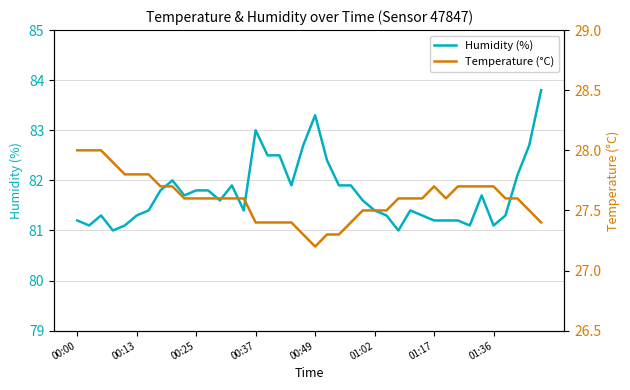

What is the approximate value of Humidity (%) at 21?

82.4